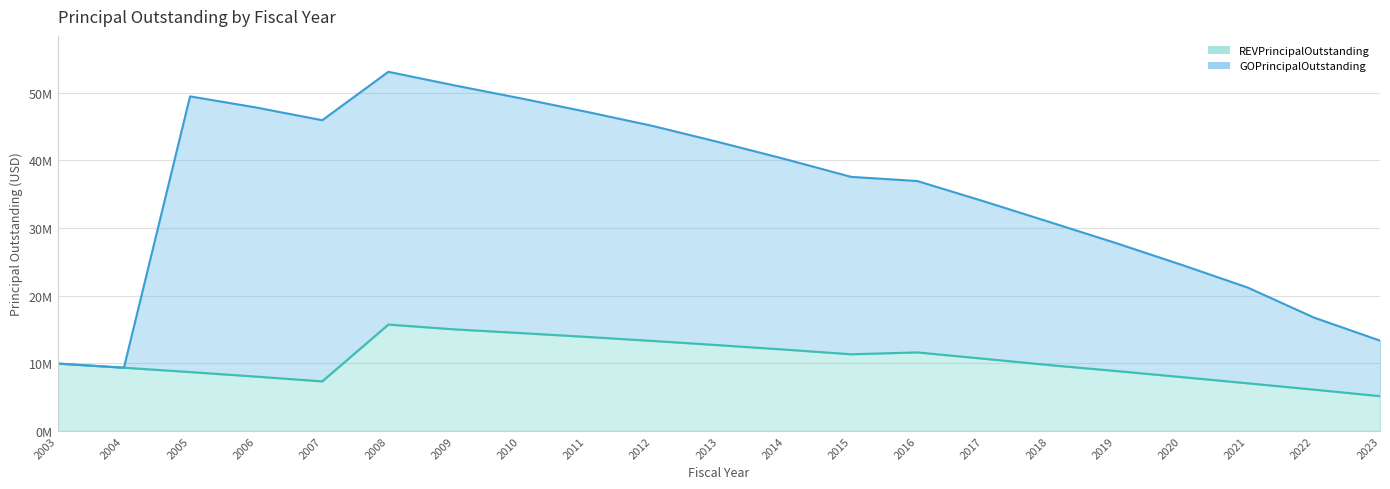

Where is the first local minimum for GOPrincipalOutstanding?

2004